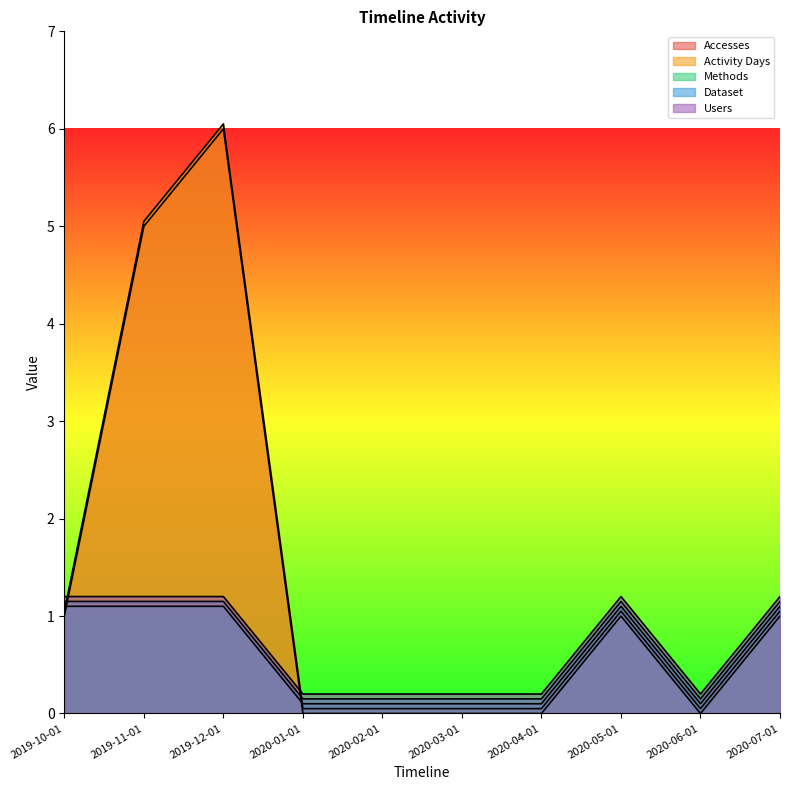

True or false: Accesses has a value of 0.6 at 2020-05-01.

False